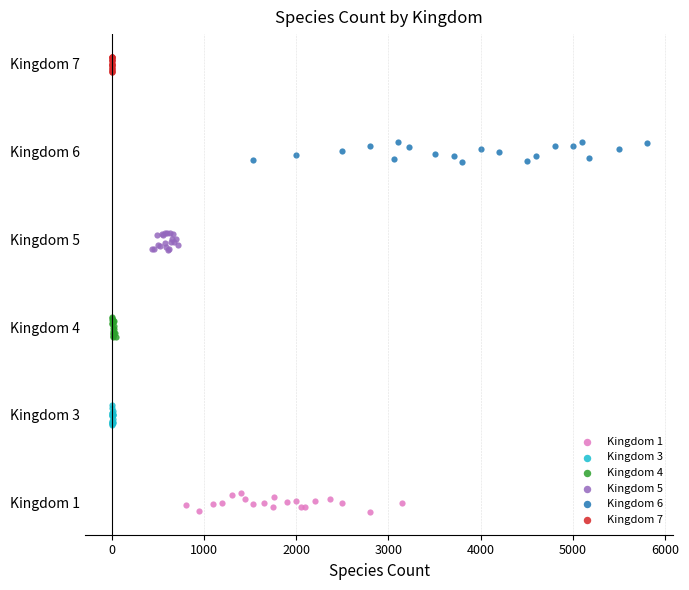

What are all the series names shown in the legend?

Kingdom 1, Kingdom 3, Kingdom 4, Kingdom 5, Kingdom 6, Kingdom 7